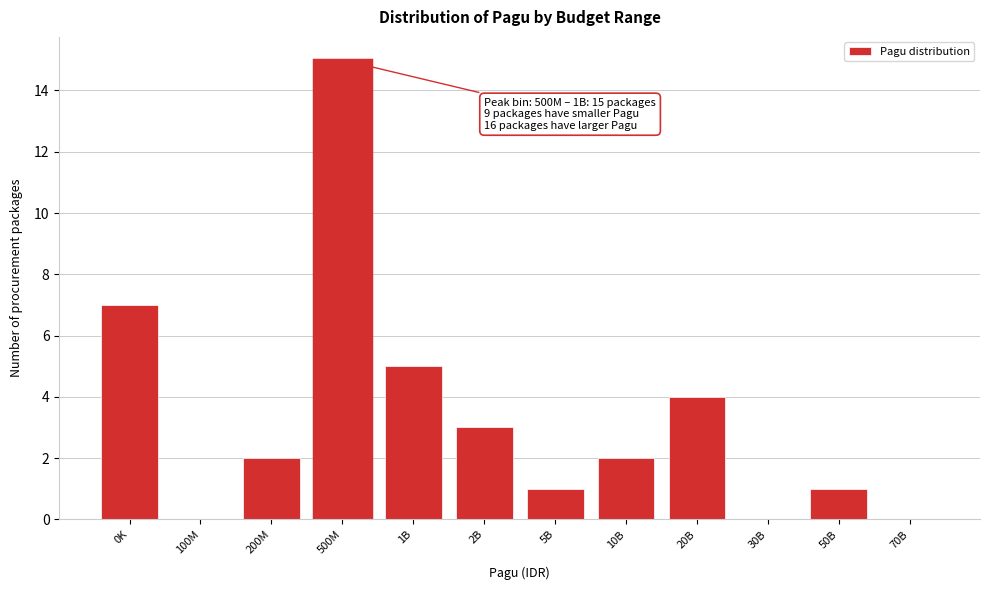

Reading left to right, list all the values displayed in this chart.

0K=7	100M=0	200M=2	500M=15	1B=5	2B=3	5B=1	10B=2	20B=4	30B=0	50B=1	70B=0